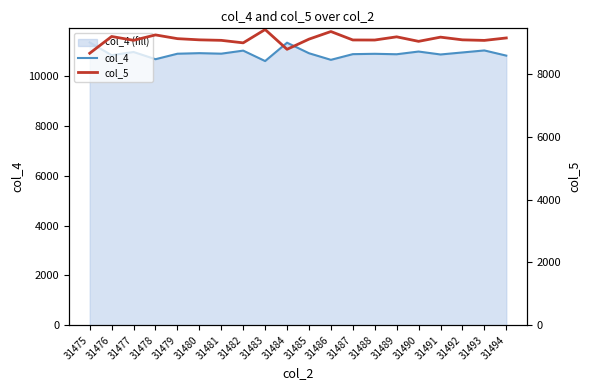

True or false: col_4 and col_5 intersect in this chart.

False